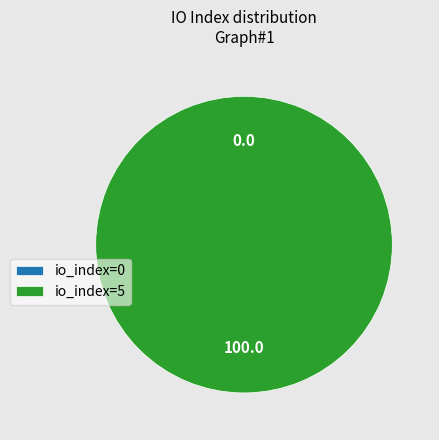

To the nearest percent, what percentage of the pie is io_index=5?

100%